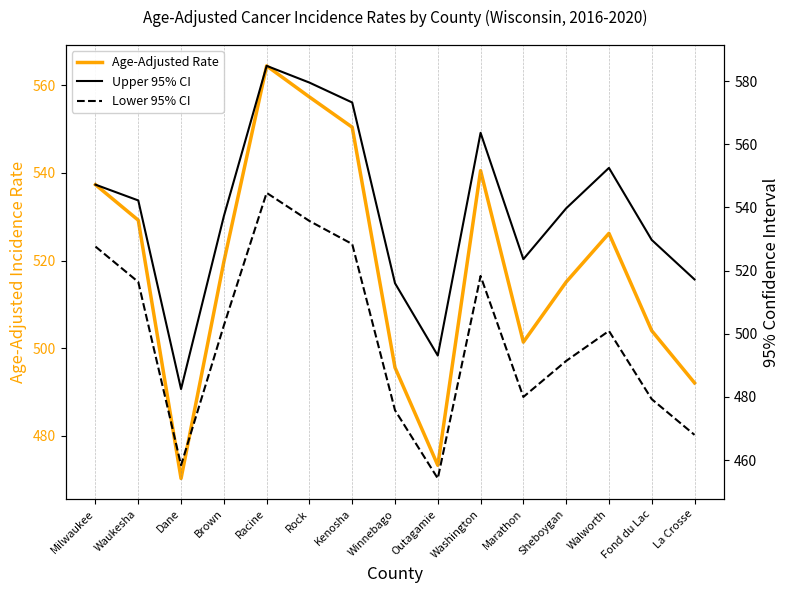

Which series has the largest total across all categories?

Upper 95% CI